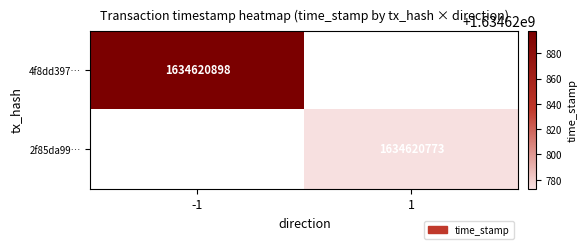

At how many categories does at least one series exceed 644550383?

2